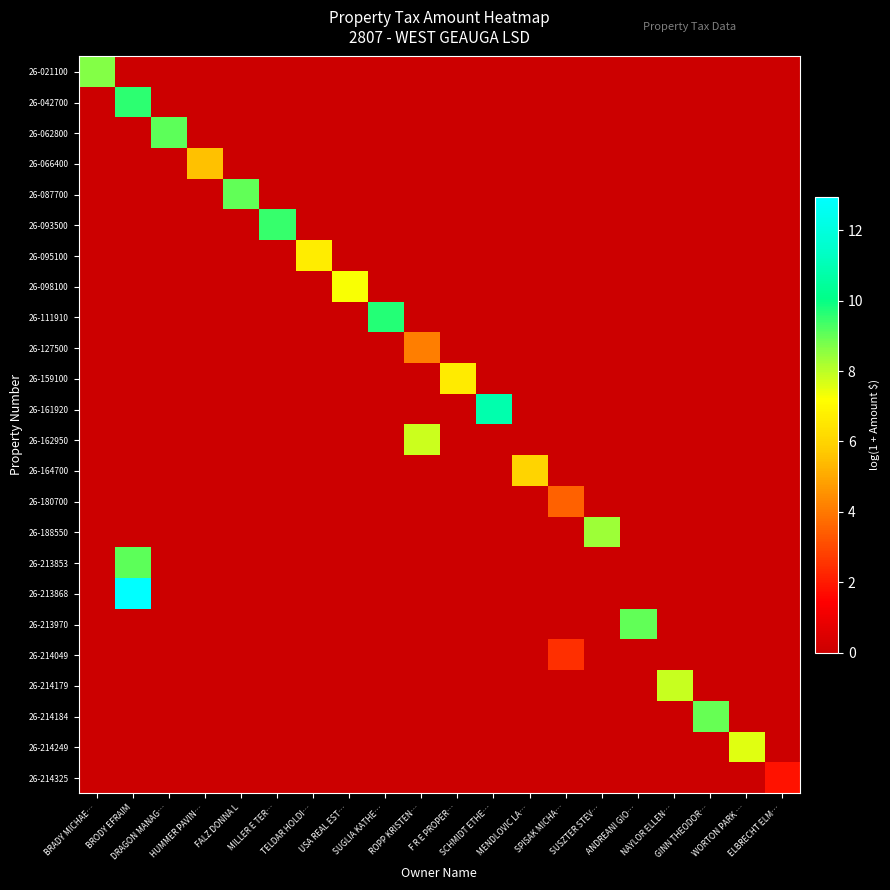

Rank the series by their maximum value, from lowest to highest.

26-214325, 26-214049, 26-180700, 26-127500, 26-066400, 26-164700, 26-159100, 26-095100, 26-098100, 26-214249, 26-162950, 26-214179, 26-188550, 26-021100, 26-214184, 26-213970, 26-087700, 26-213853, 26-062800, 26-093500, 26-042700, 26-111910, 26-161920, 26-213868